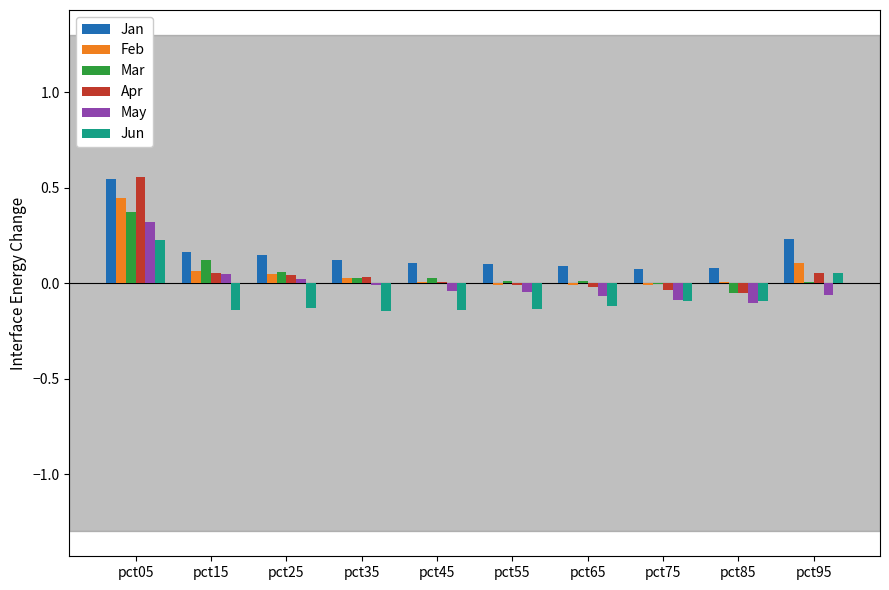

At which label does Feb first exceed 0?

pct05